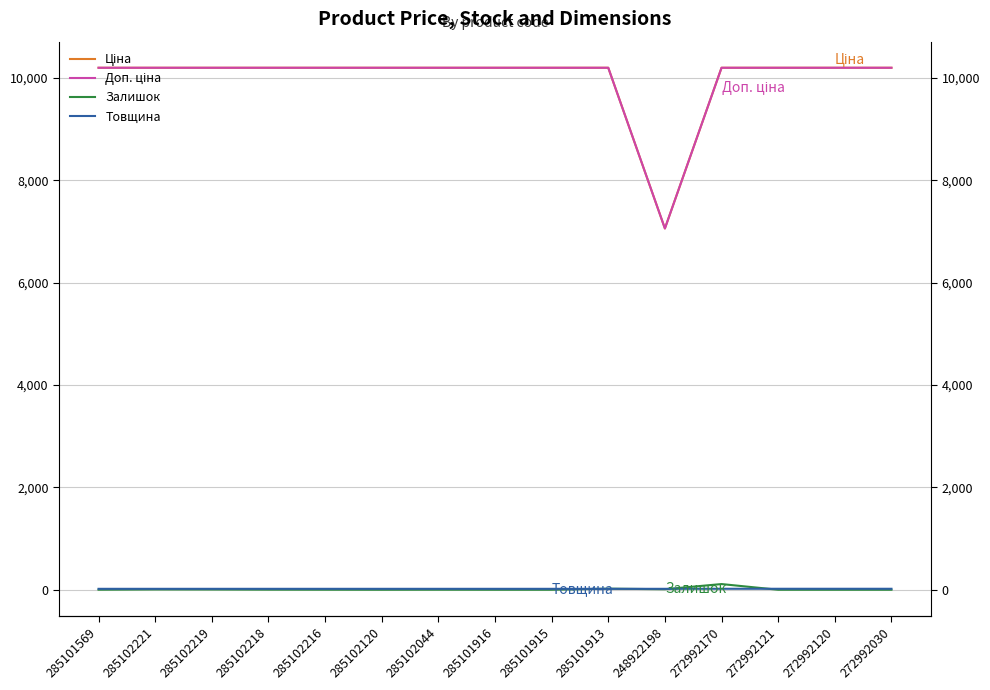

What is the sum of all Товщина values?

274.0